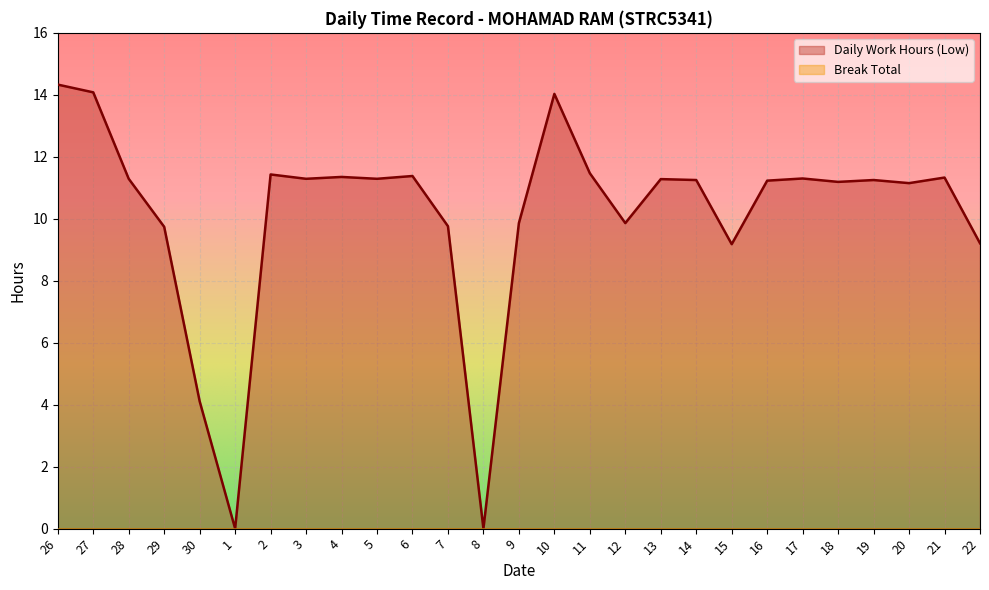

What is the value of the 10th point from the left?

11.3